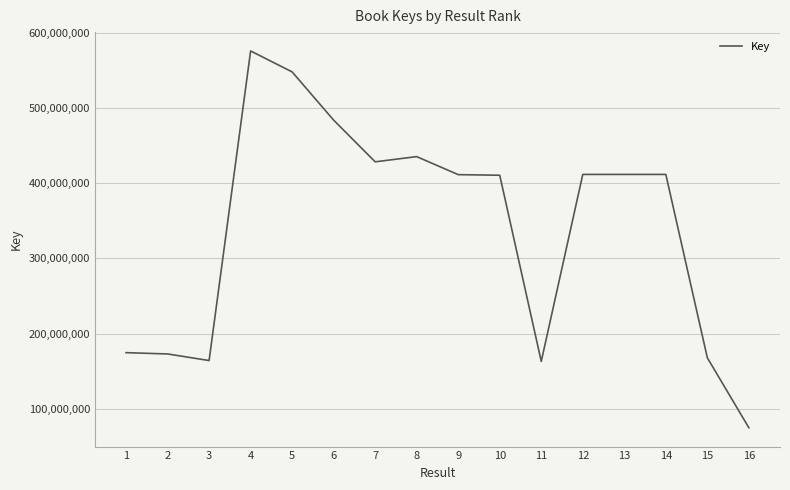

At which category does the chart reach its peak across all series?

4